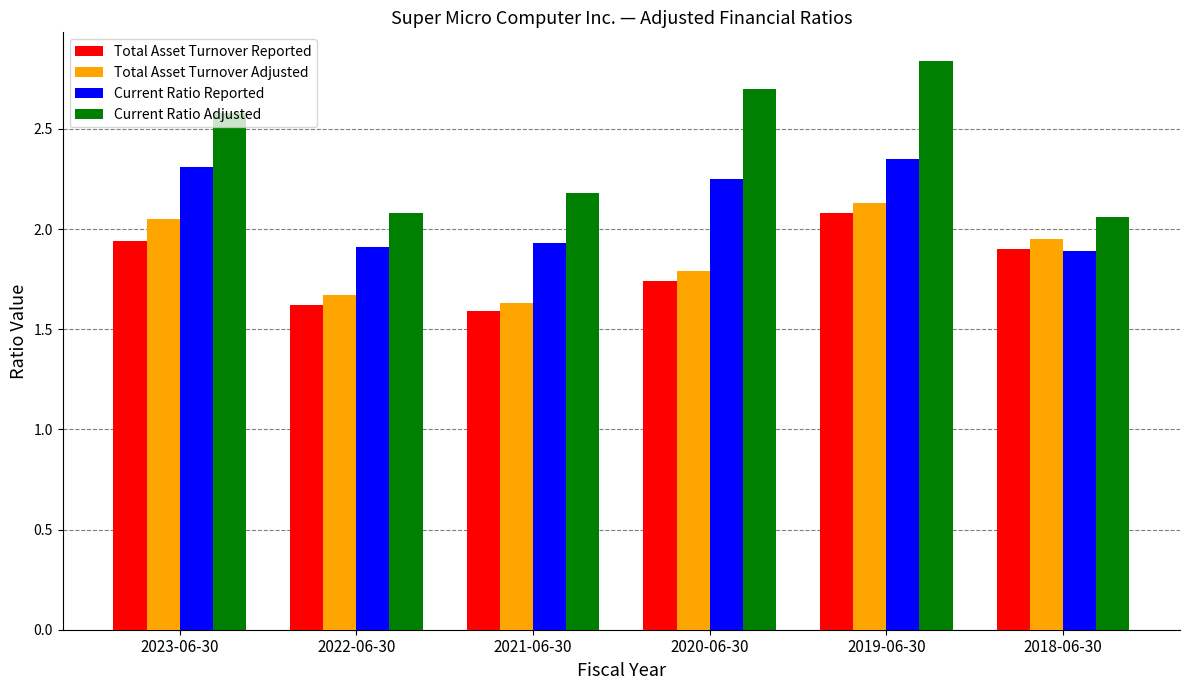

What is the total value across all series at 2021-06-30?

7.3